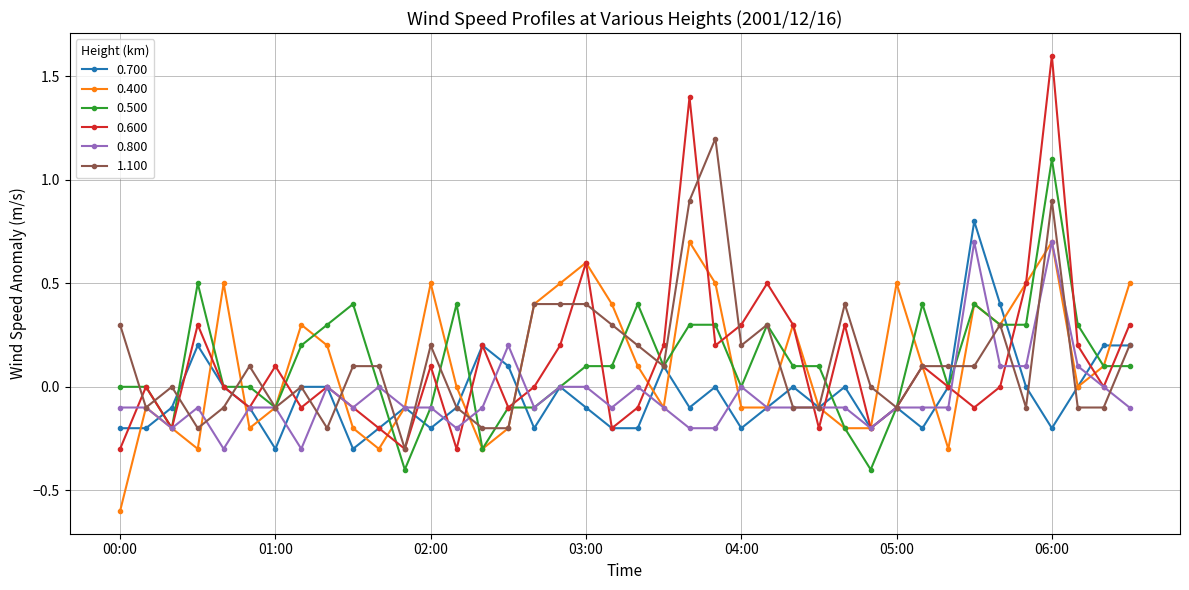

What is the maximum value for 0.800?

0.7